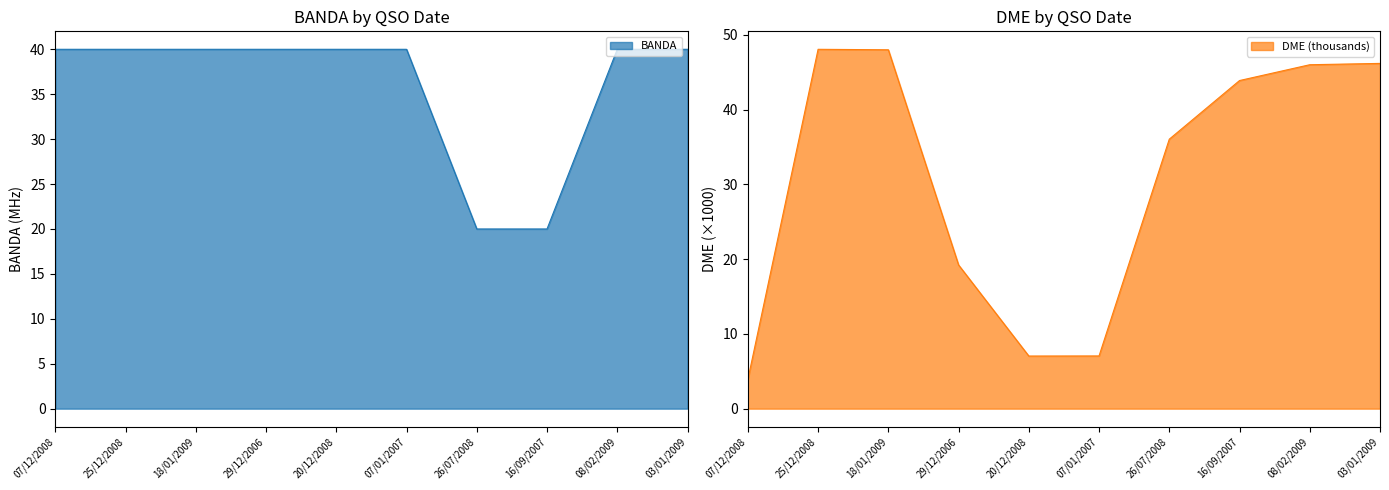

What is the minimum value shown in the chart?

3.9